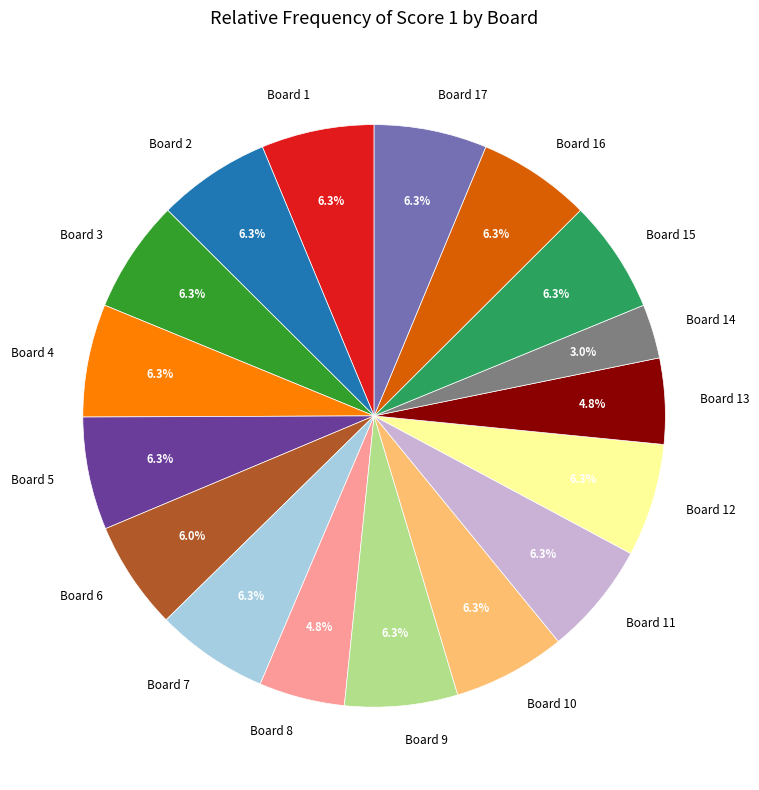

How many segments does this pie chart have?

17